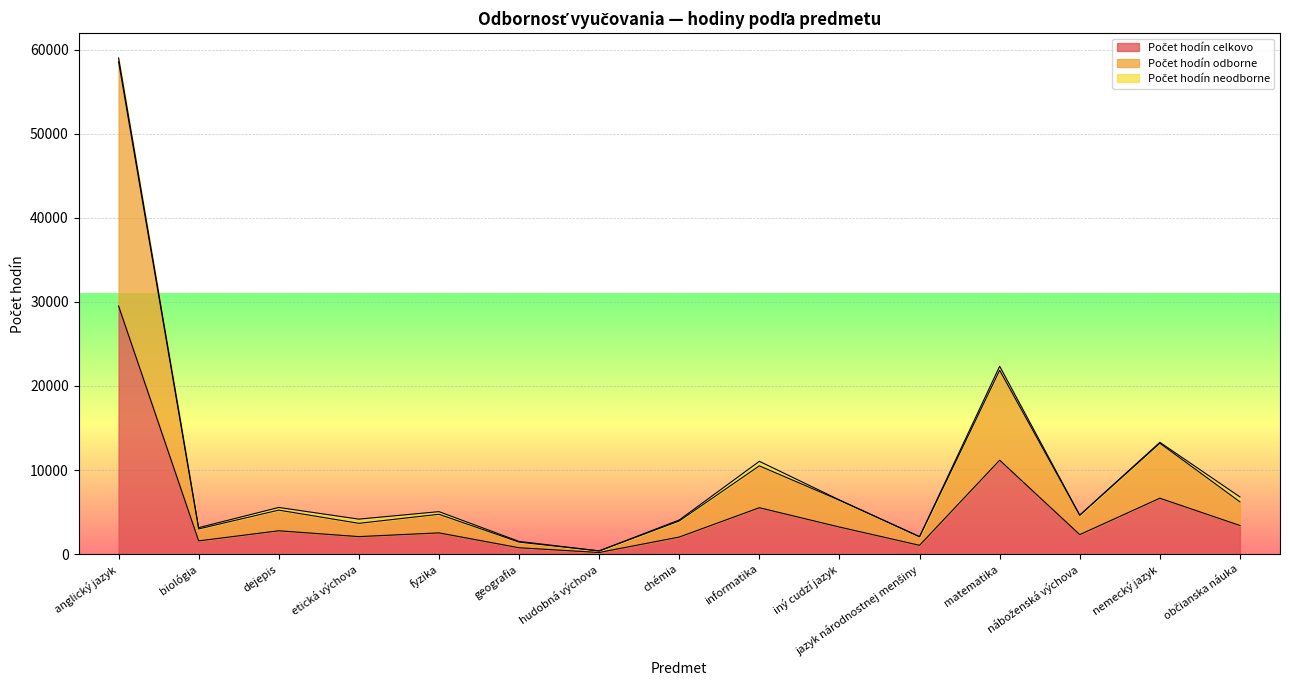

True or false: Počet hodín celkovo and Počet hodín odborne cross at least once.

False